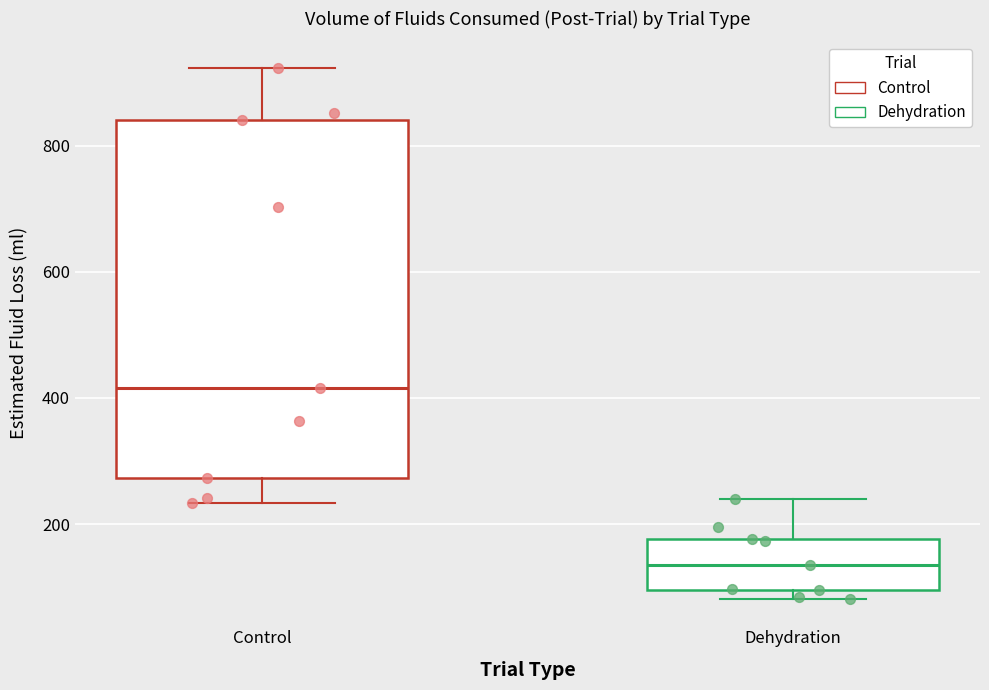

Where is the upper edge of the box for Dehydration on the y-axis? The values are not printed on the chart, so give them approximately, as read against the axis.

180